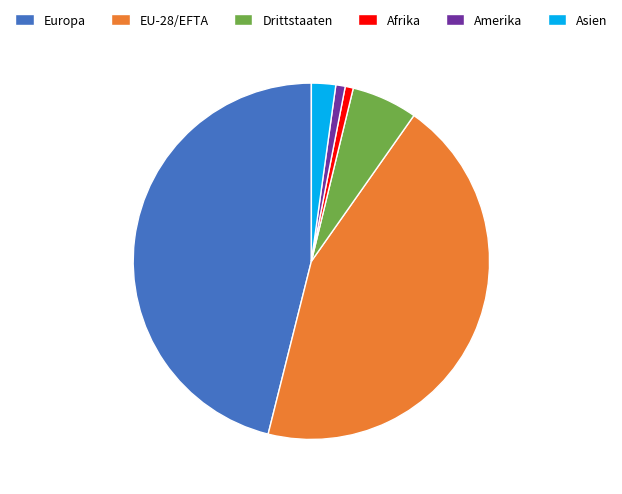

Which has a higher value, Europa or Asien?

Europa